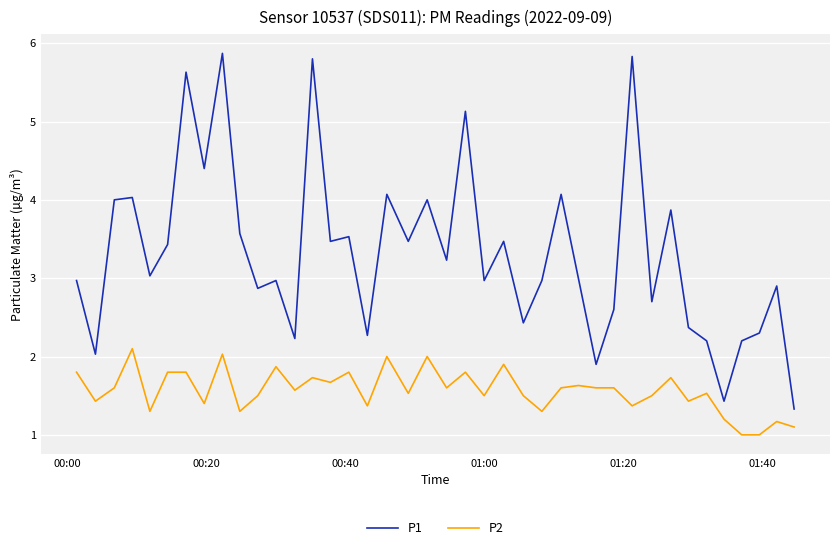

At how many categories does at least one series exceed 2?

37